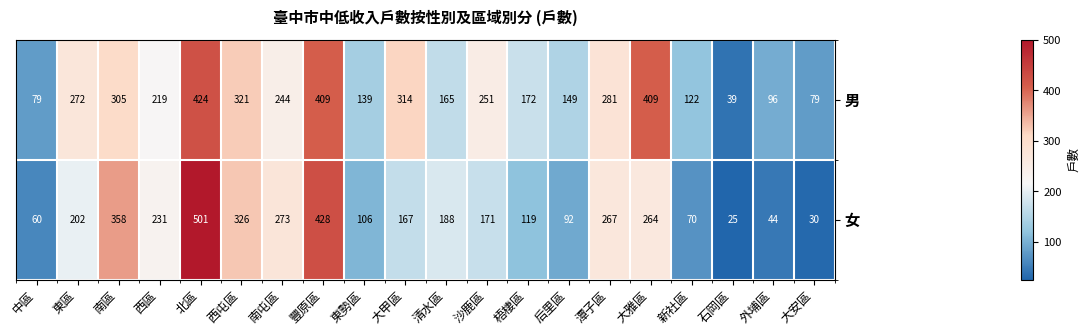

Which series has the largest total across all categories?

男